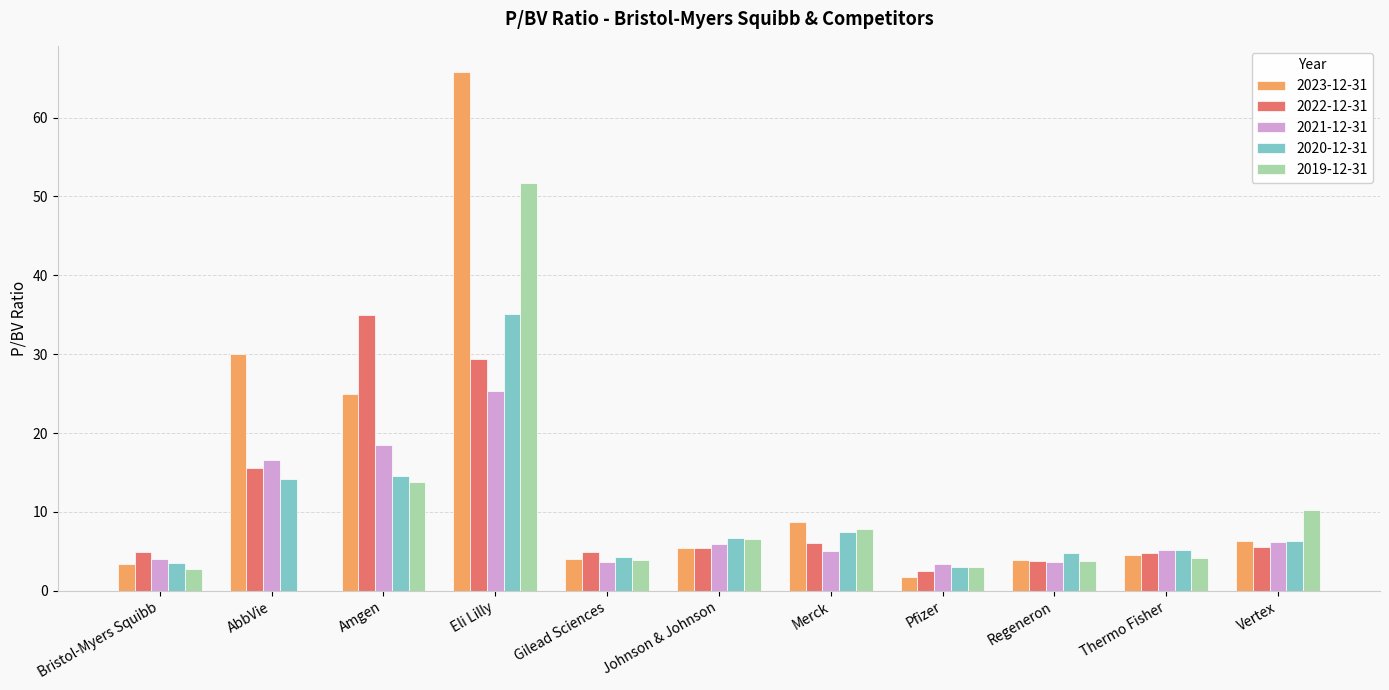

Which series has the largest total across all categories?

2023-12-31